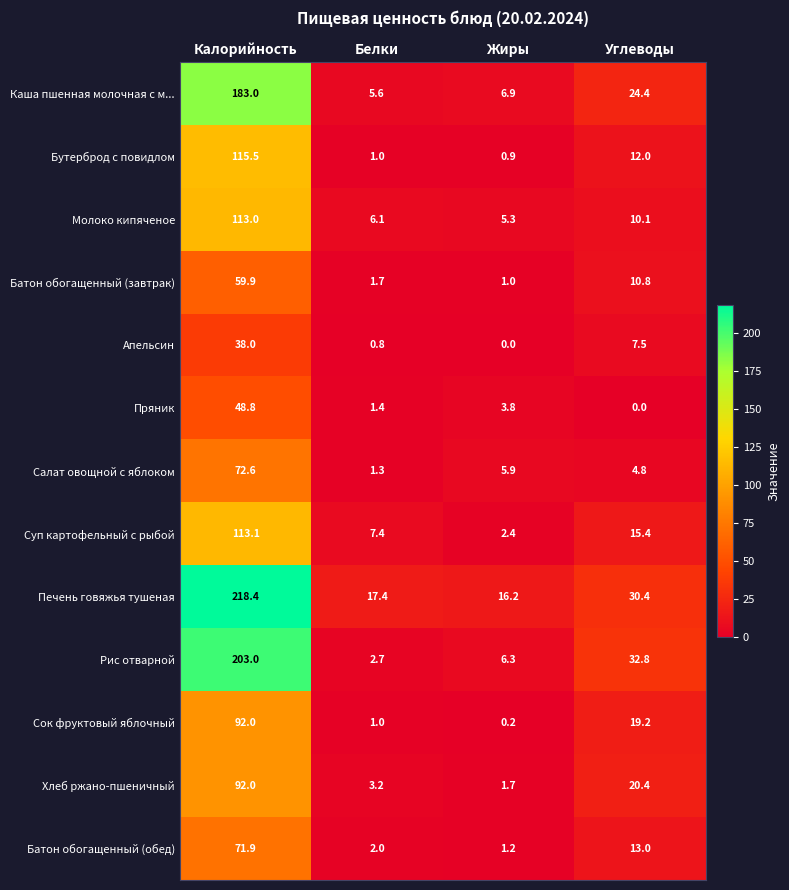

What is the highest value of the Пряник series?

48.8